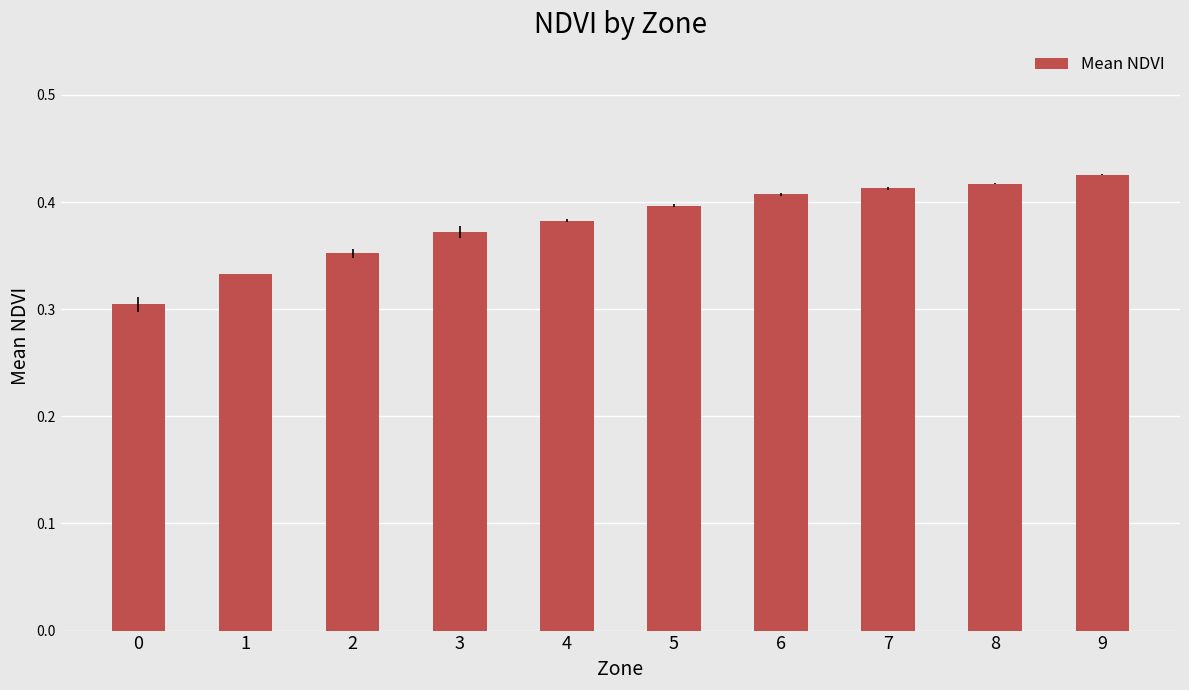

Rank the categories by value from highest to lowest.

9, 8, 7, 6, 5, 4, 3, 2, 1, 0